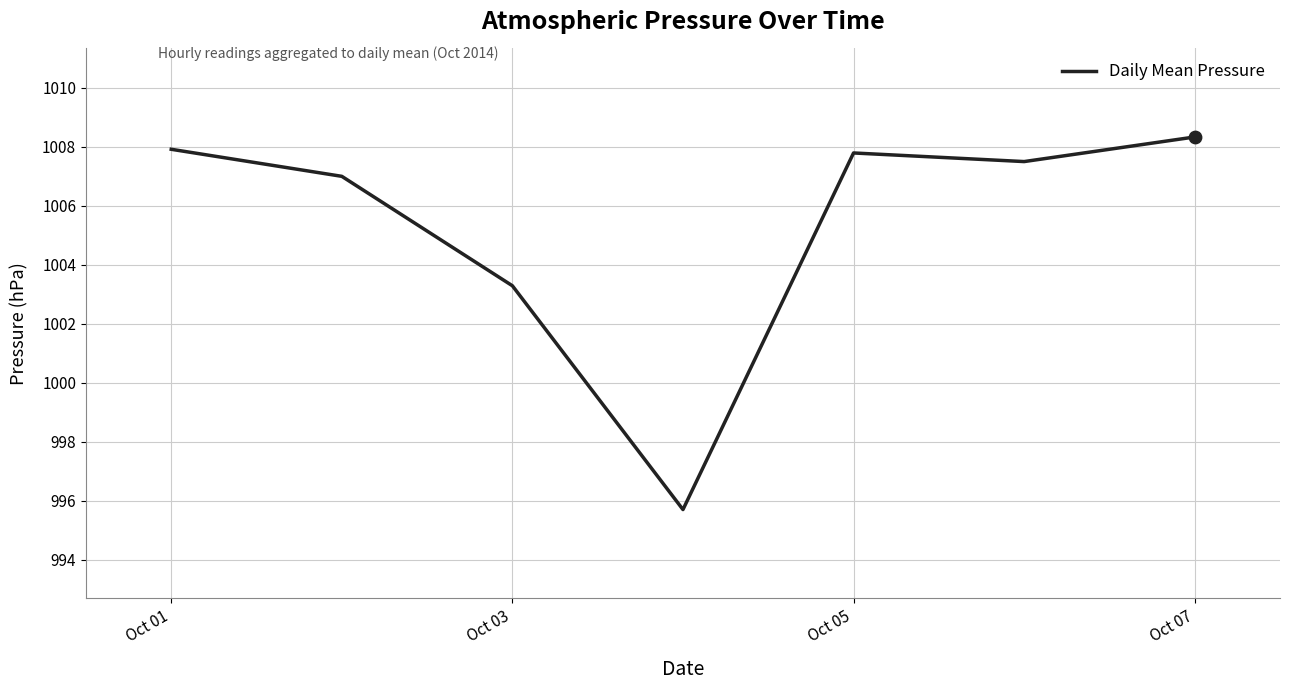

What is the smallest value displayed?

995.7